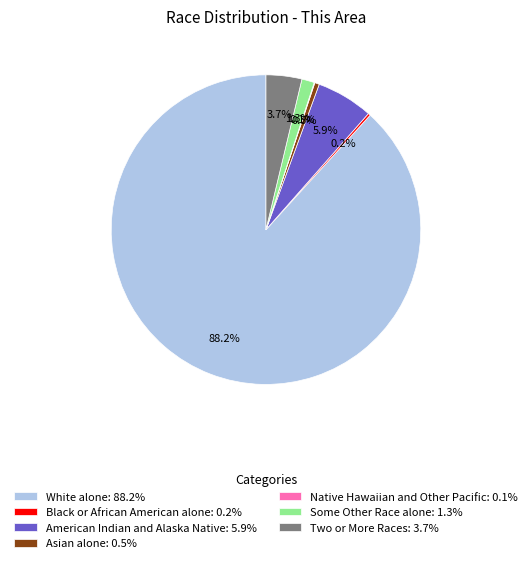

Approximately how many times larger is the value at Some Other Race alone: 1.3% compared to Asian alone: 0.5%?

2.7